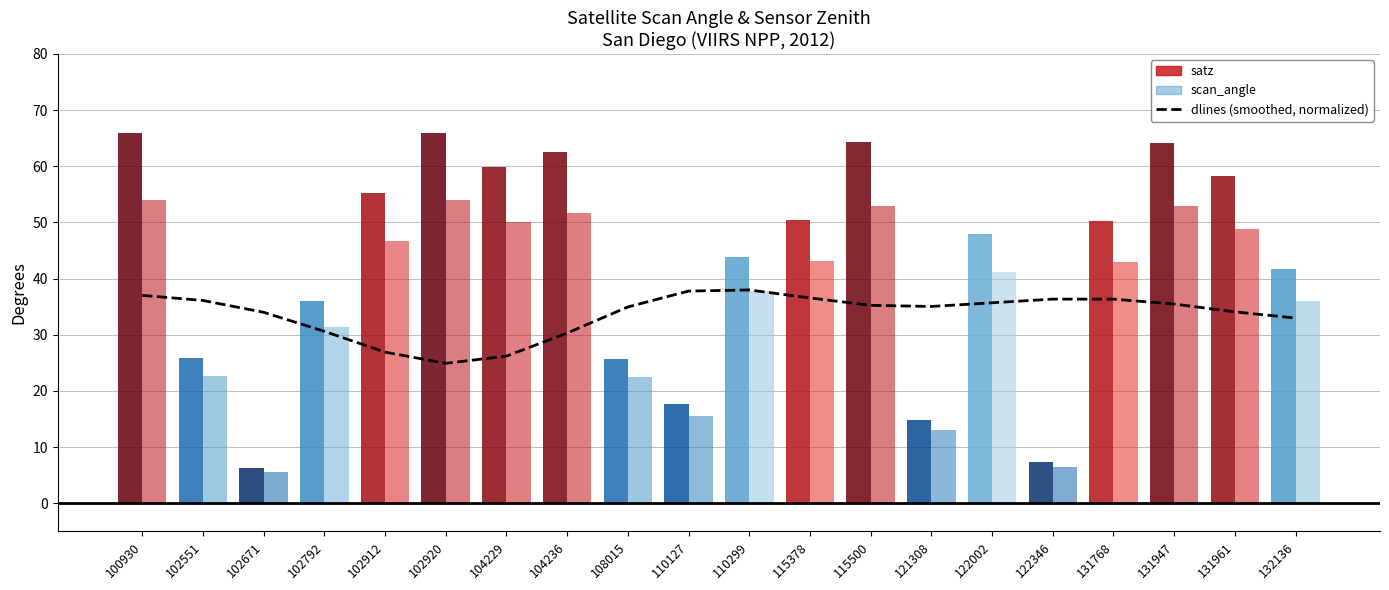

How many values exceed 35?

11